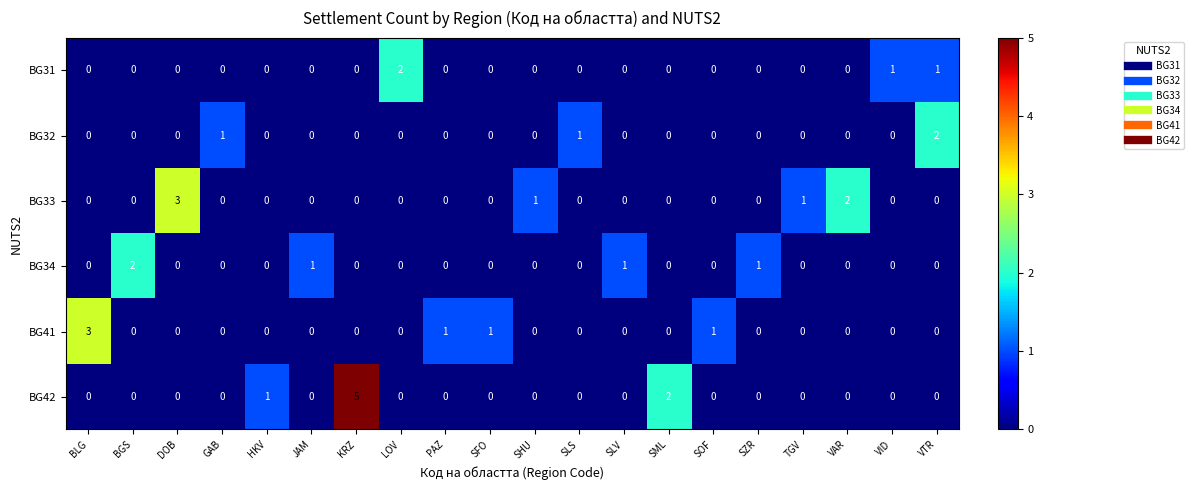

What is the spread (max minus min) of values at SFO?

1